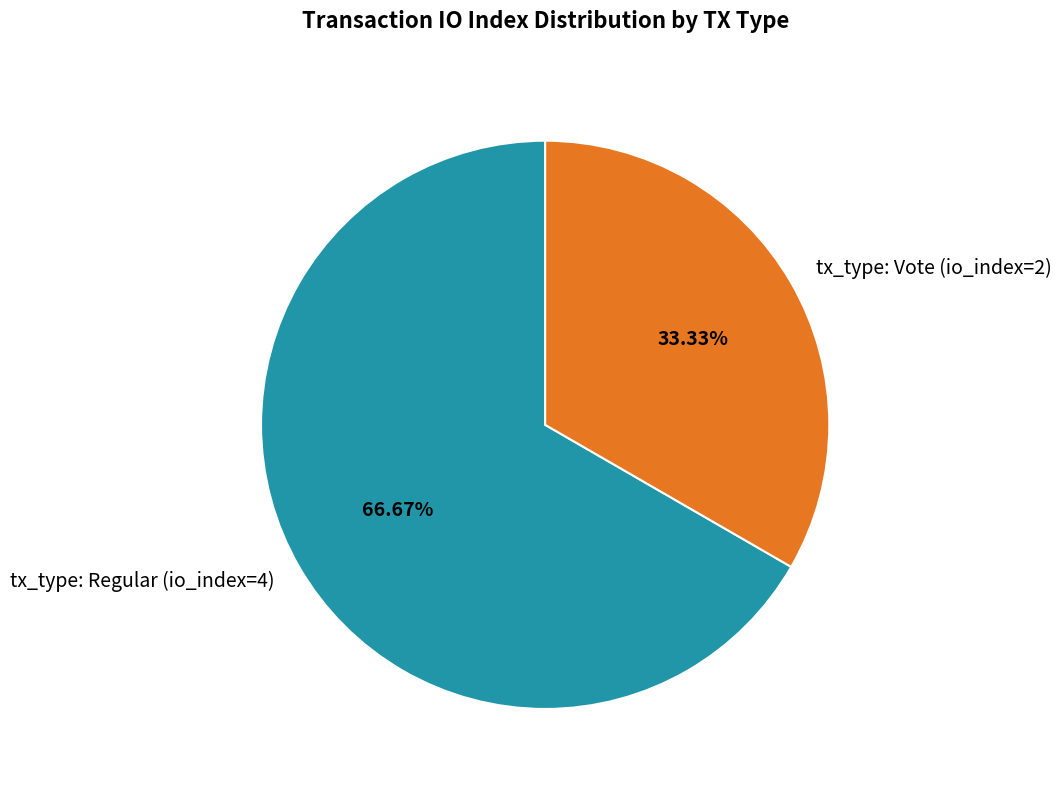

How much of the chart is everything except tx_type: Regular (io_index=4)?

33.3%